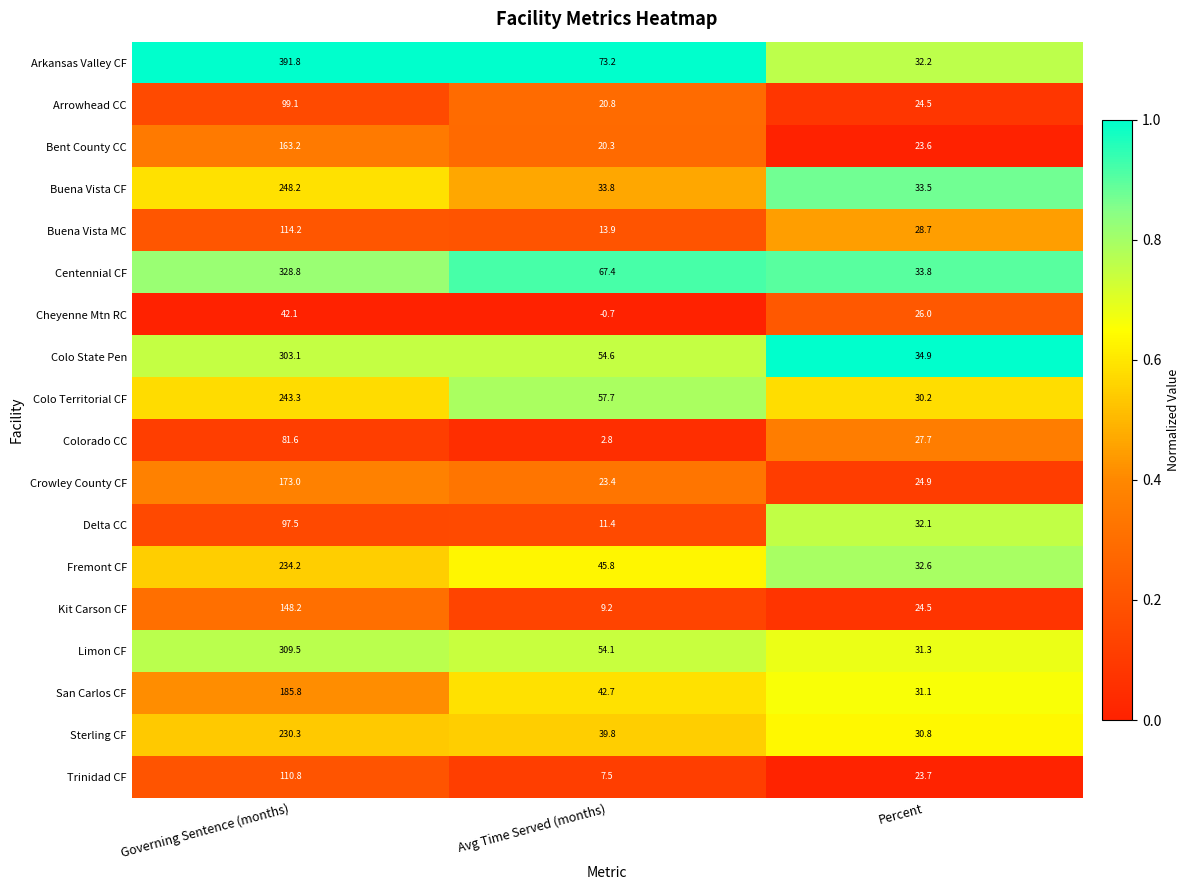

Where is Colorado CC nearest to the value 42?

Percent